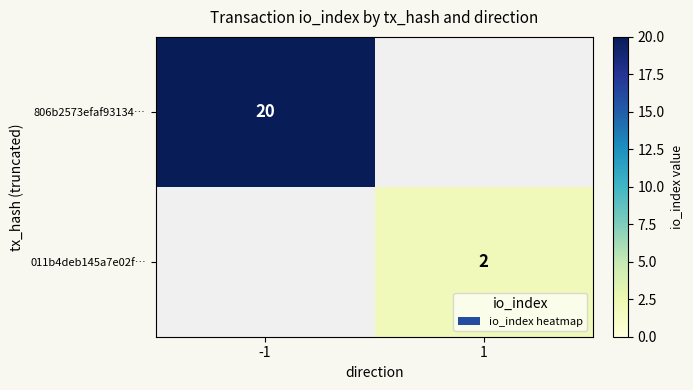

Is it true that 011b4deb145a7e02f… equals 2 at 1?

True